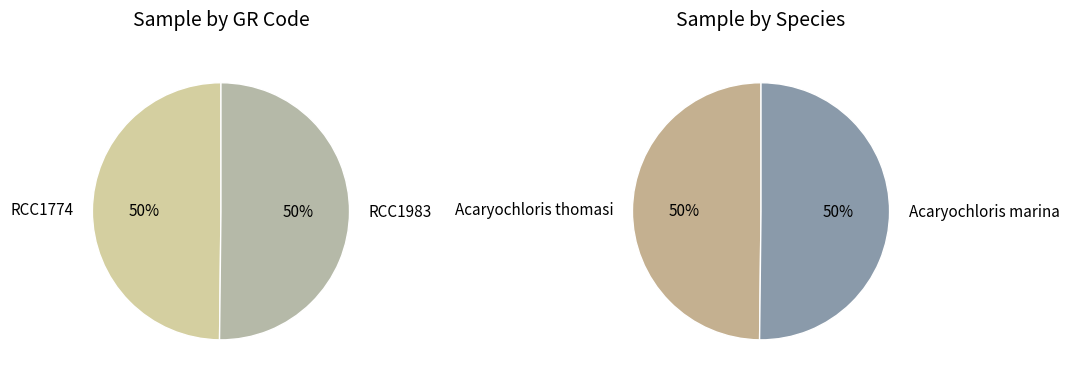

To the nearest percent, what is the combined percentage of 1 and 0?

100%